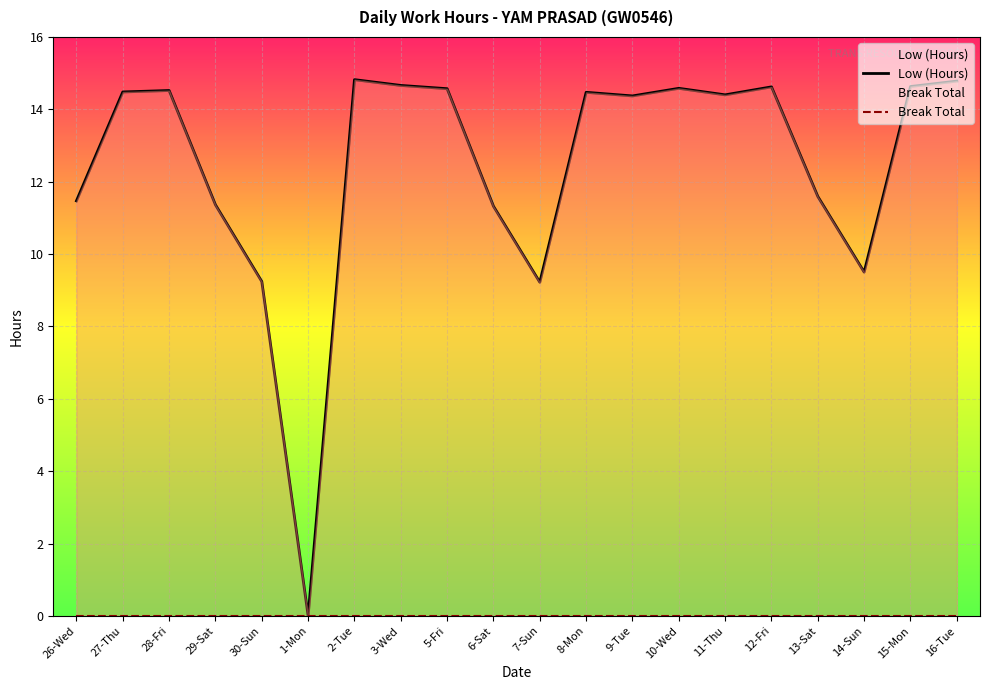

Count the number of data series in this chart.

2